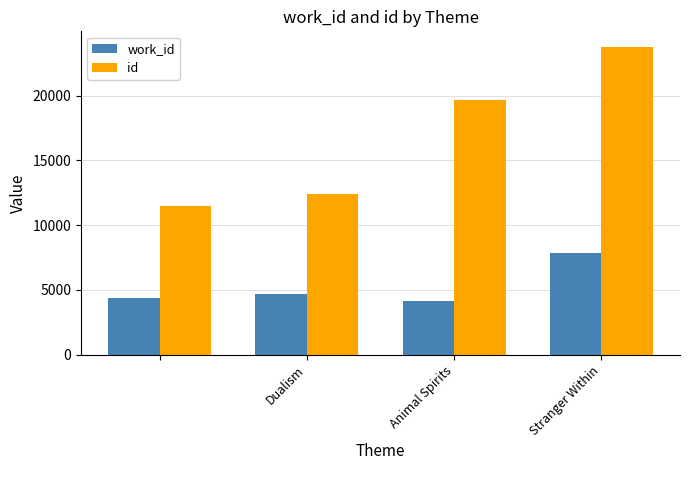

Which series has the largest total across all categories?

id